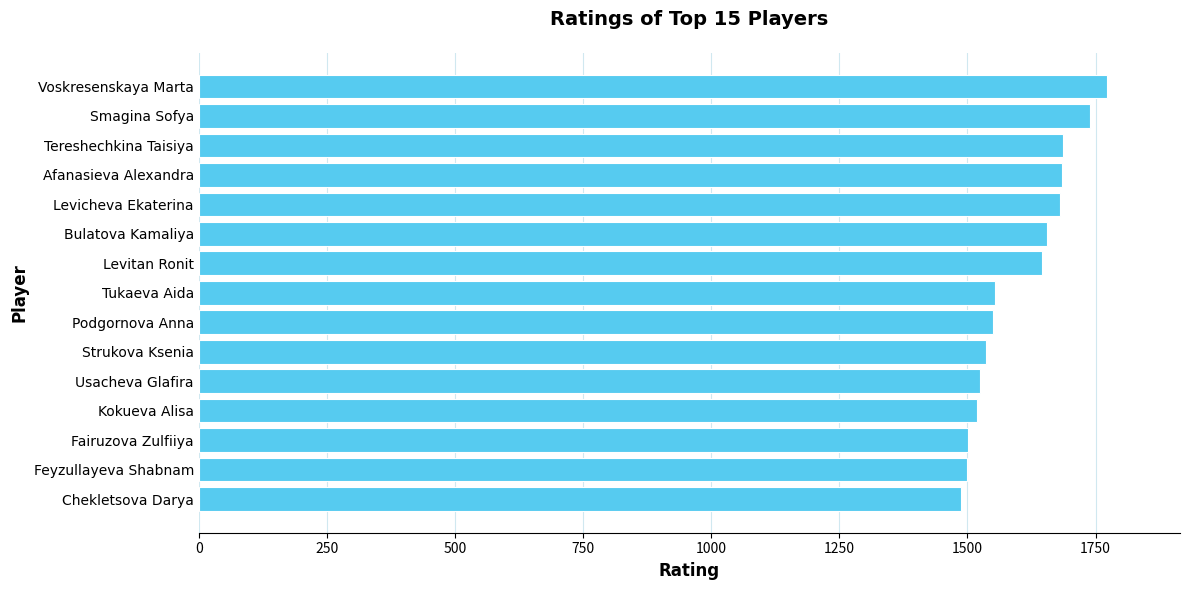

What is the smallest value displayed?

1487